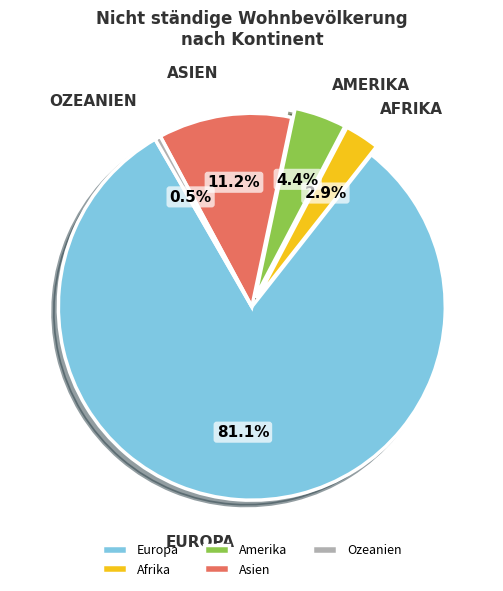

Count the number of slices in the pie.

5